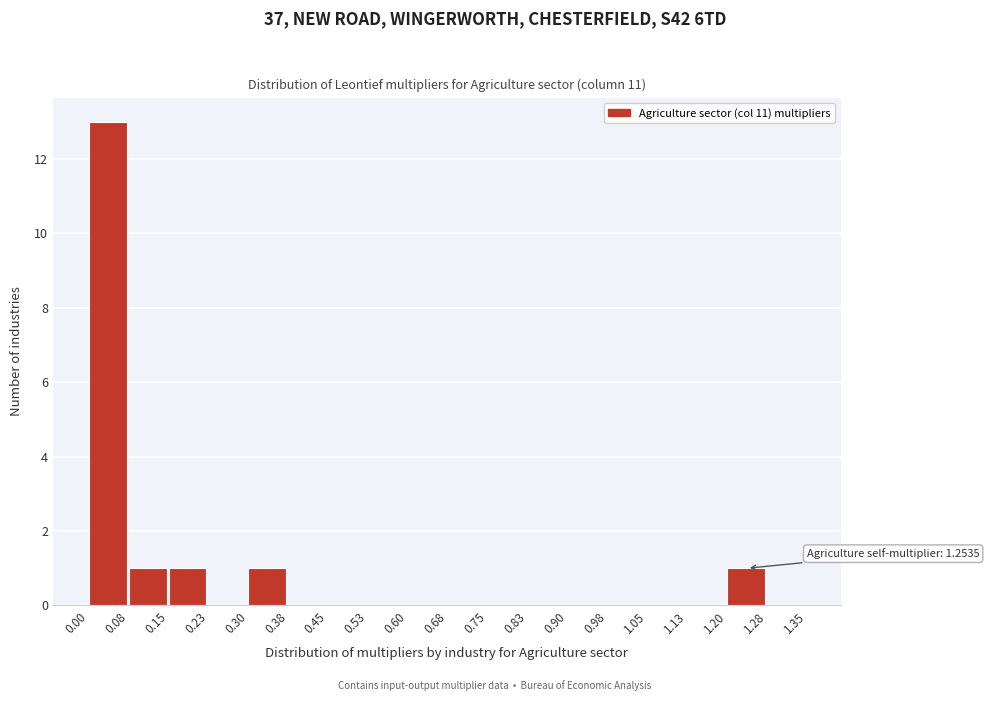

Which range on the x-axis has the tallest bar?

0.00 to 0.08